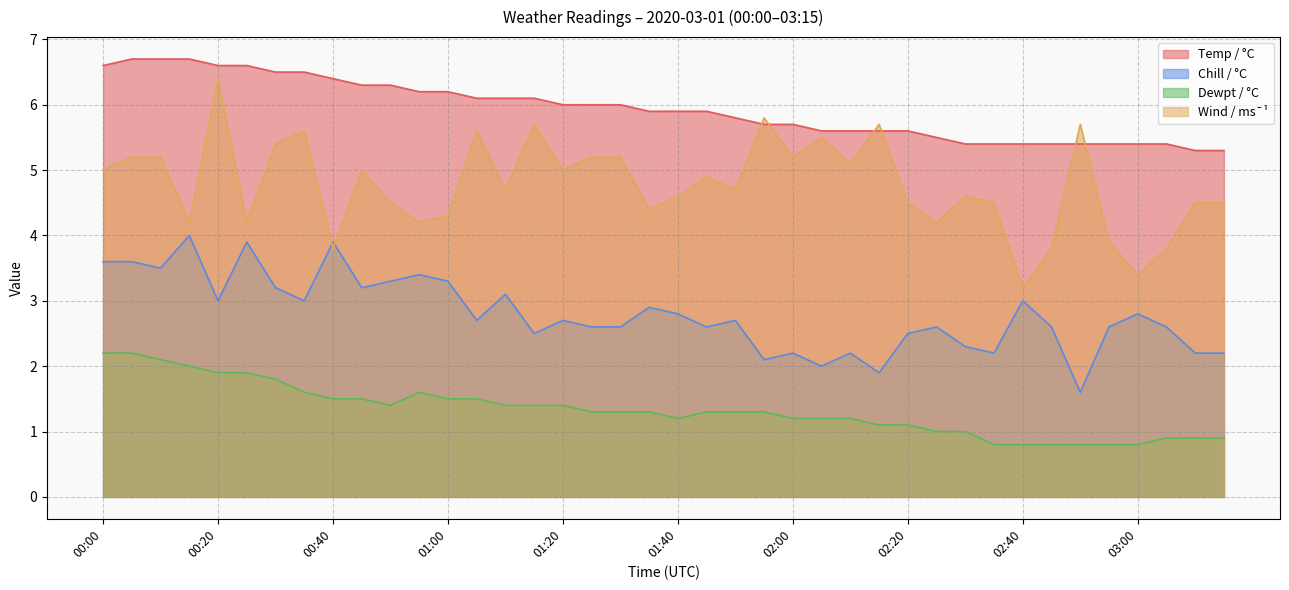

List the series in order of their peak value, lowest first.

Dewpt / °C, Chill / °C, Wind / ms¯¹, Temp / °C